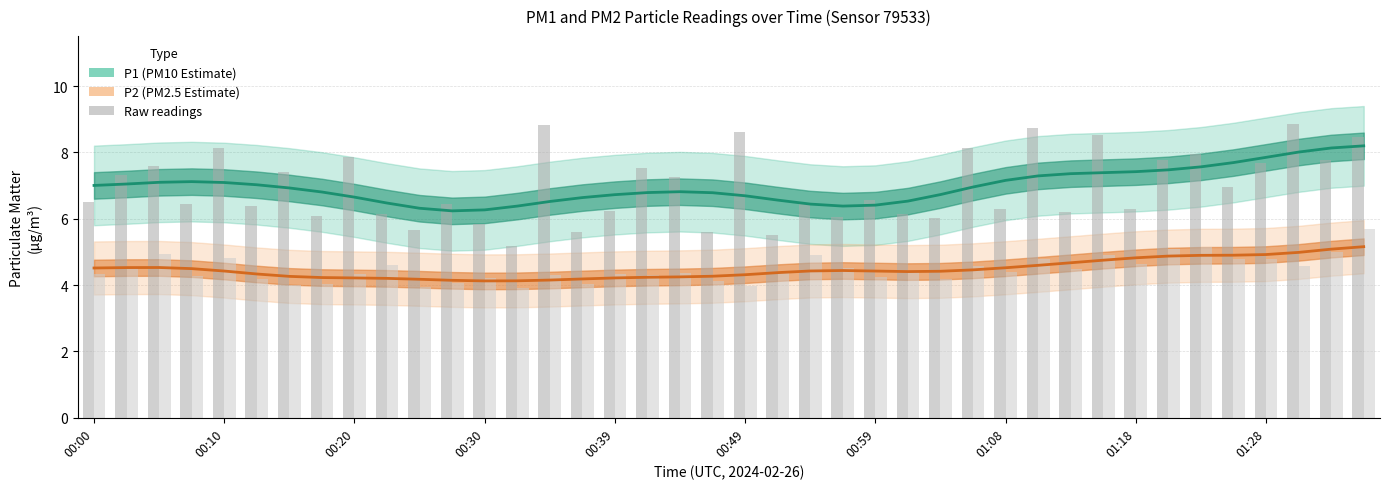

What is the difference between the maximum and minimum values in the P1 smooth series?

2.0